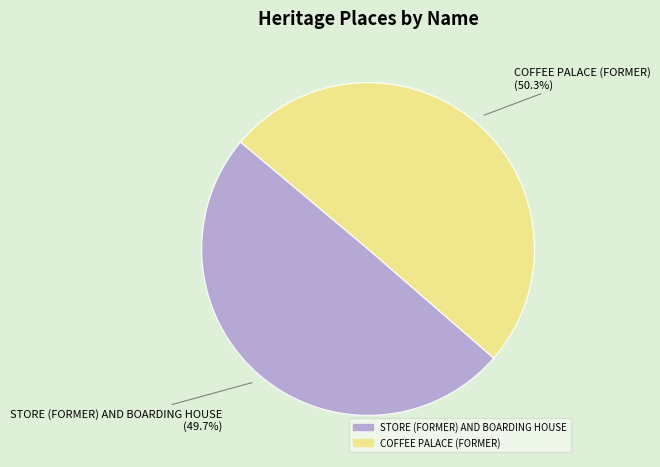

What is the smallest slice in the pie chart?

STORE (FORMER) AND BOARDING HOUSE